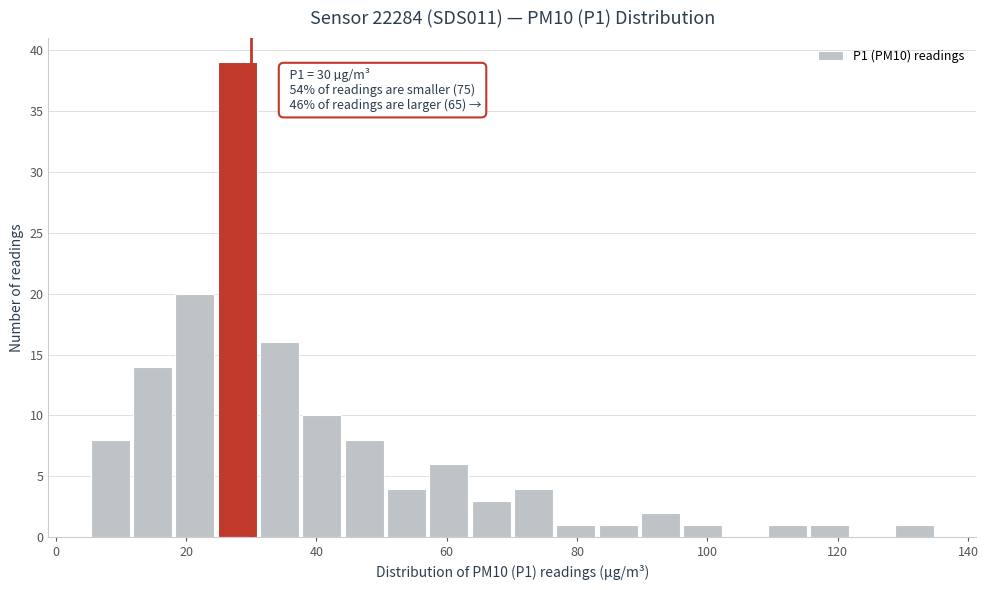

Around what value on the x-axis is the tallest bar? Give the approximate position of its centre, as read against the axis.

28